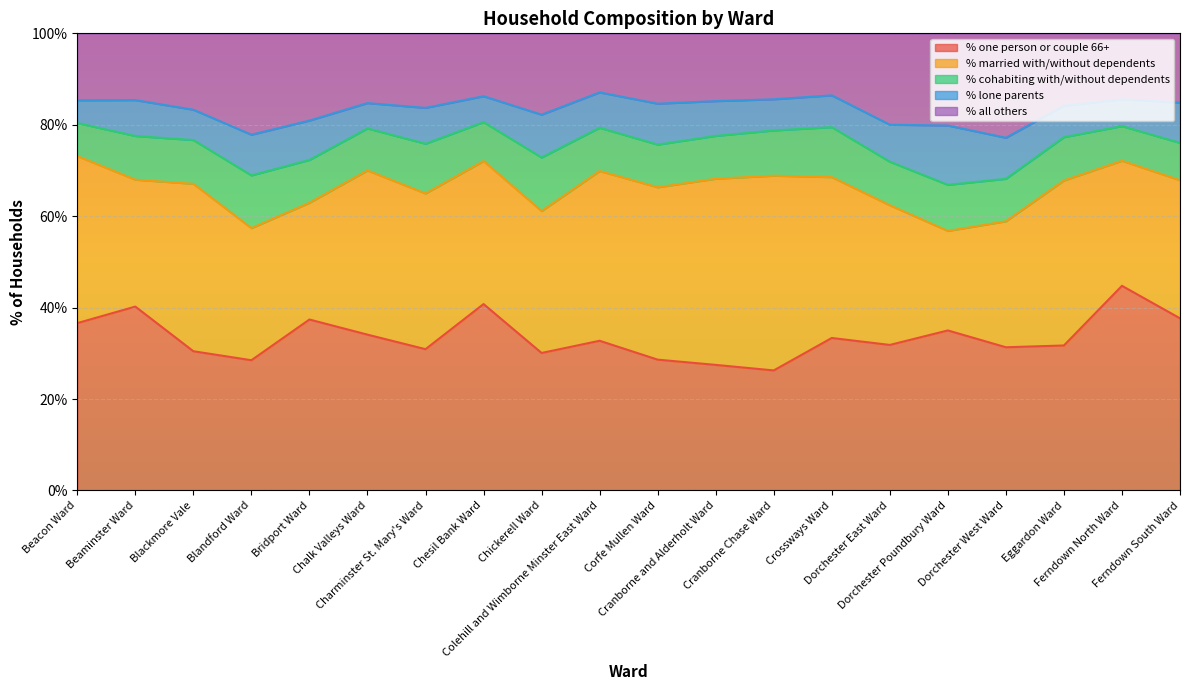

What is the total value across all series at Eggardon Ward?

100.0